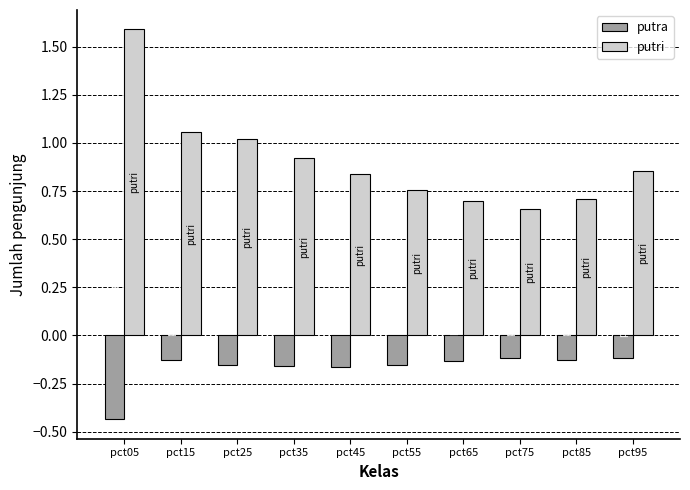

Which series has the largest total across all categories?

putri